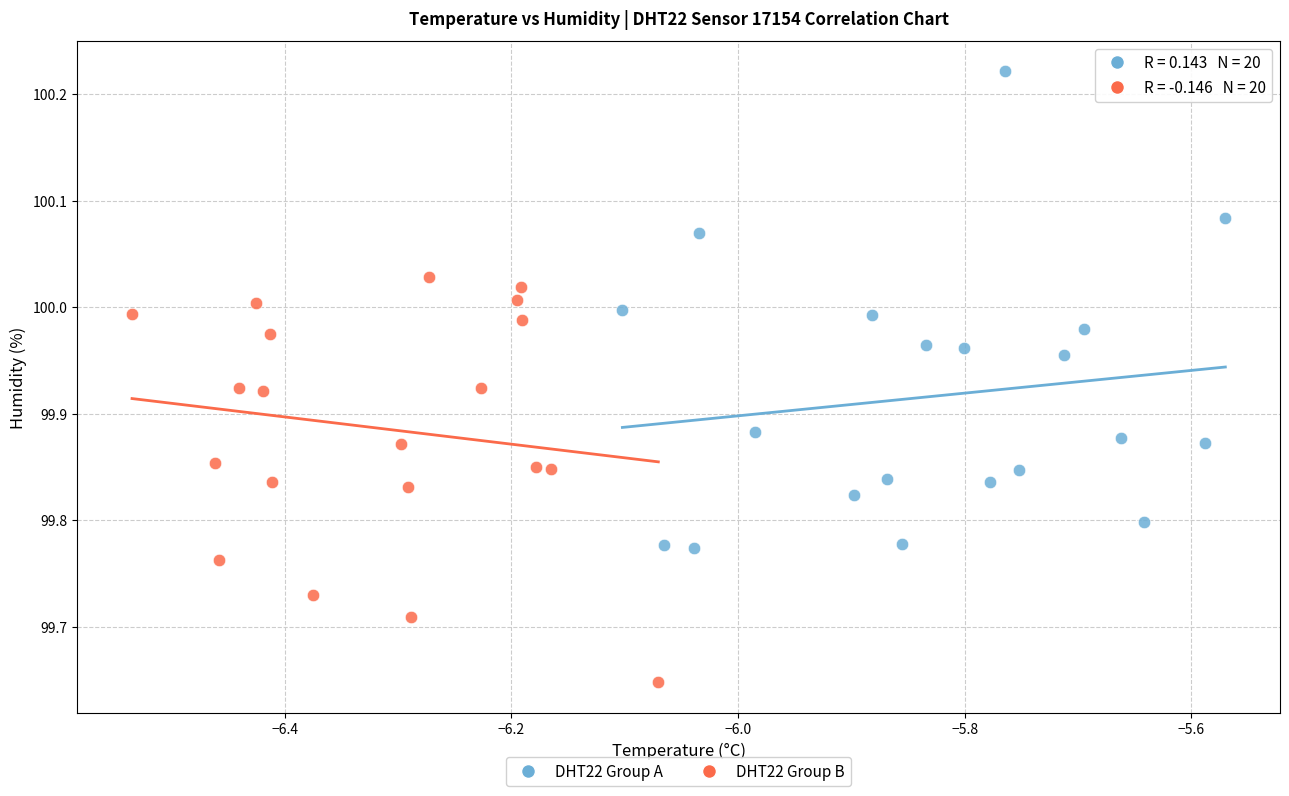

Which series contains the highest Y value?

DHT22 Group A